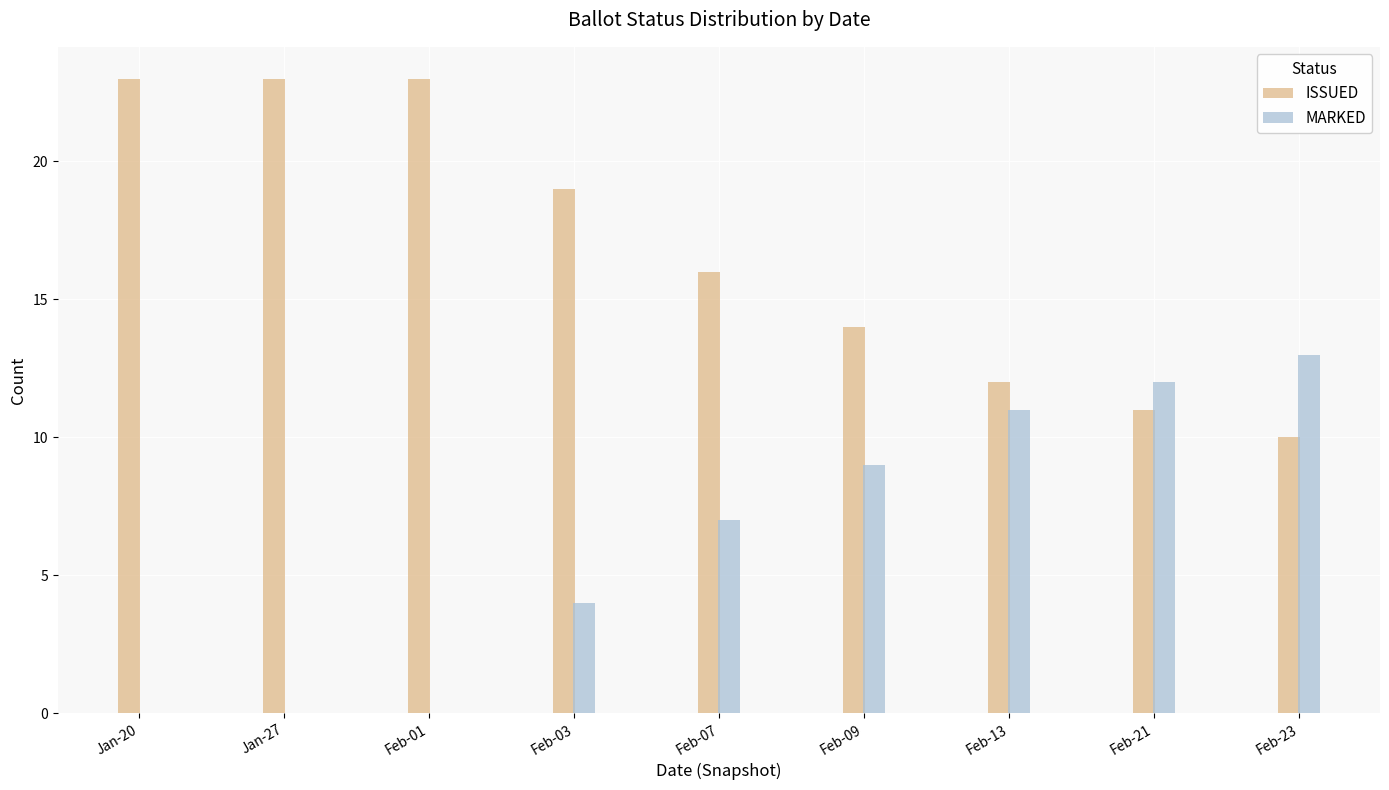

Is the value of MARKED at Feb-07 greater than the value of ISSUED at Feb-21?

No